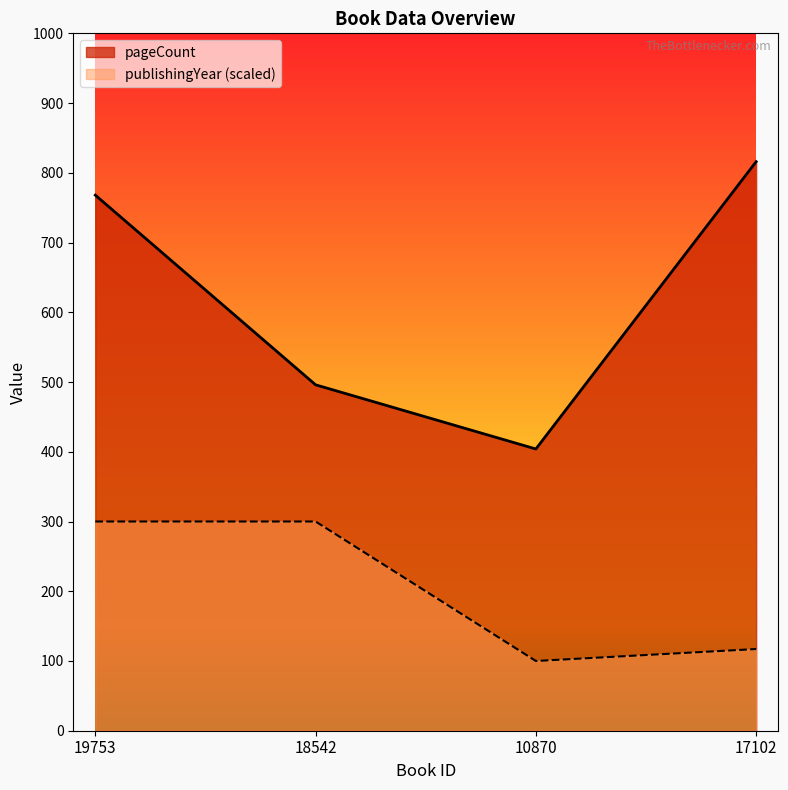

The pageCount series shows 764.0 at 18542. True or false?

False